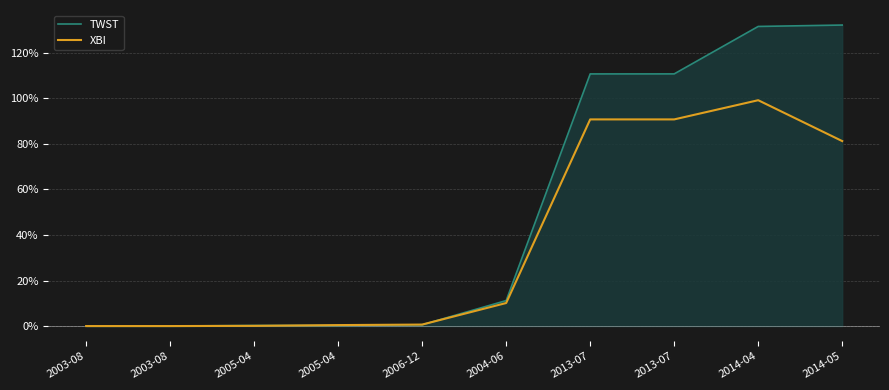

At 2006-12, list the series in order from largest to smallest.

XBI, TWST